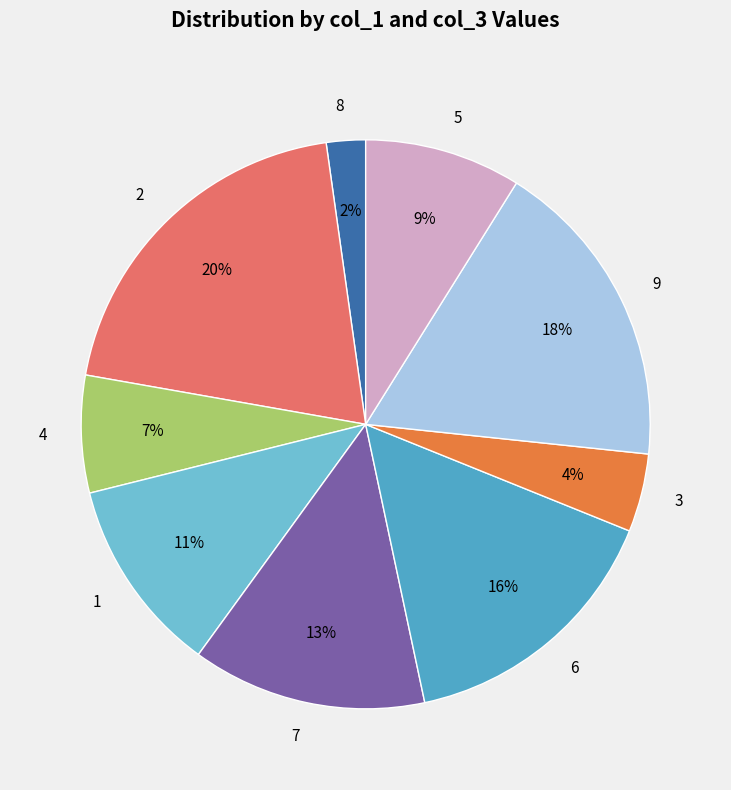

Between 8 and 5, which is larger?

5